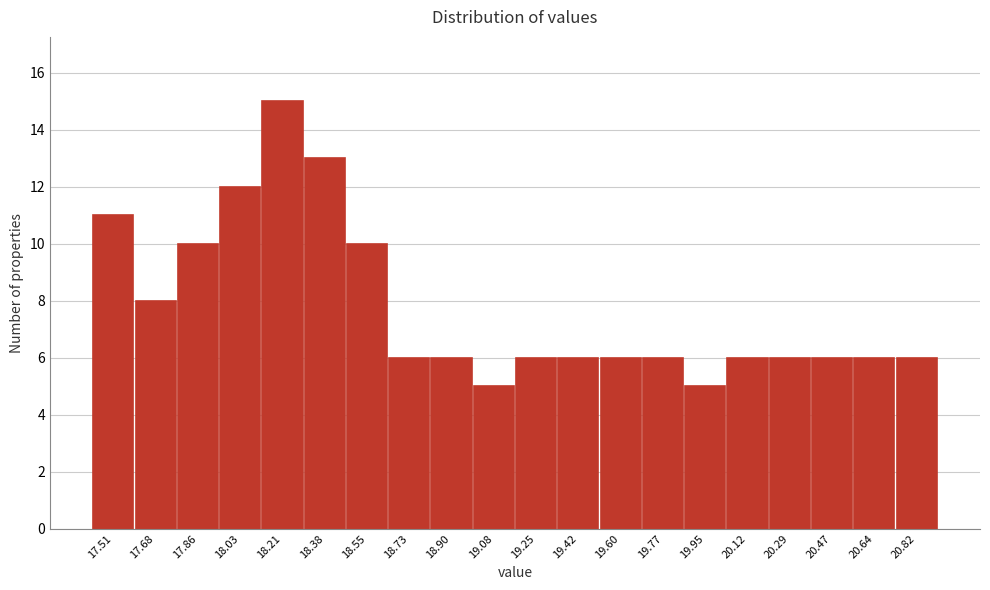

Reading right to left, transcribe all the data shown in this chart.

6	6	6	6	6	5	6	6	6	6	5	6	6	10	13	15	12	10	8	11